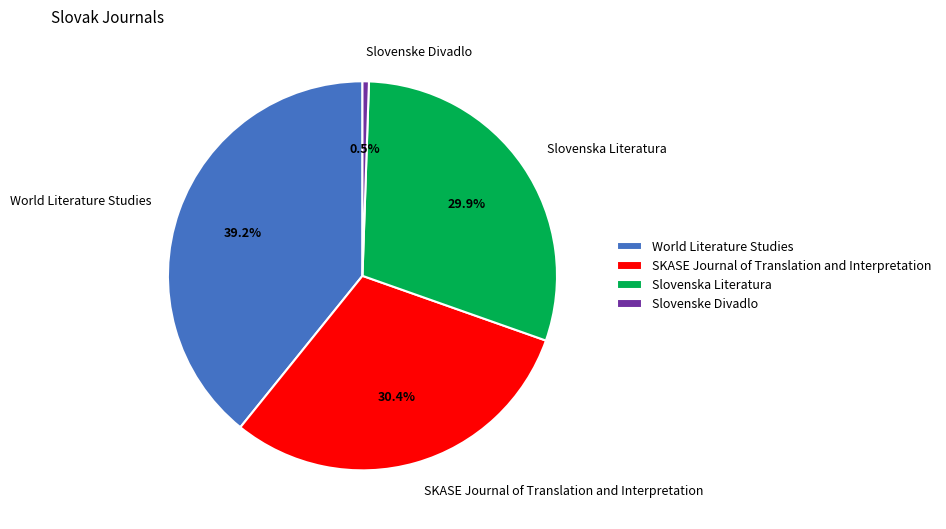

To the nearest percent, what is the difference between the largest and smallest slice percentages?

39%